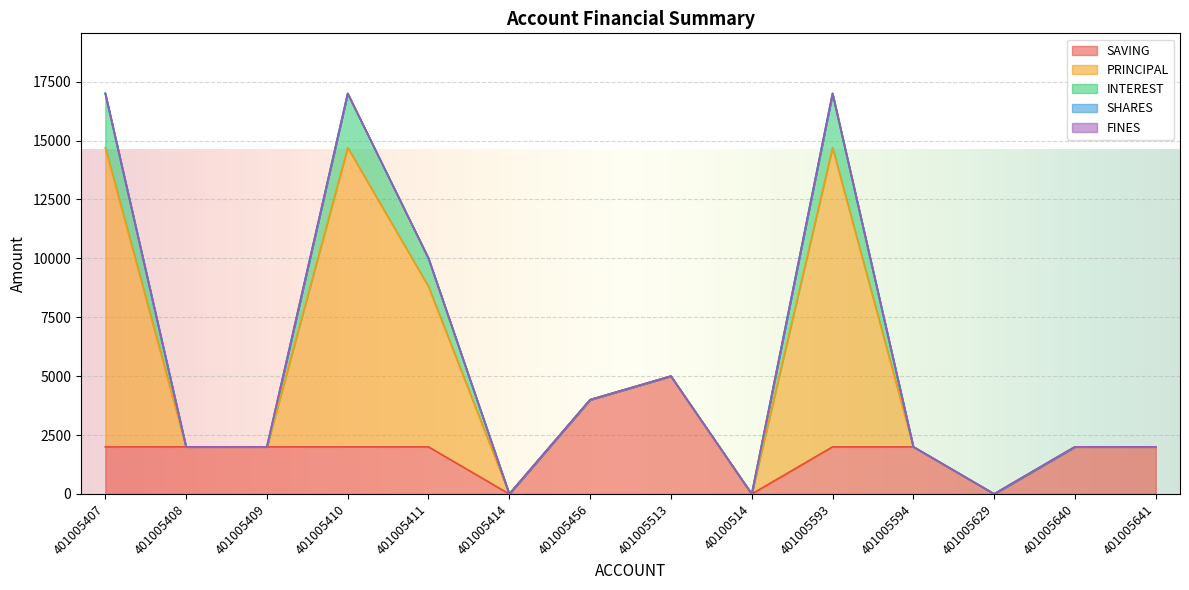

Between 401005414 and 401005408, which is larger?

401005408